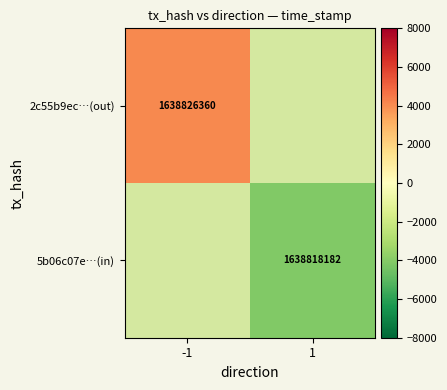

At how many categories does at least one series exceed -3501?

1